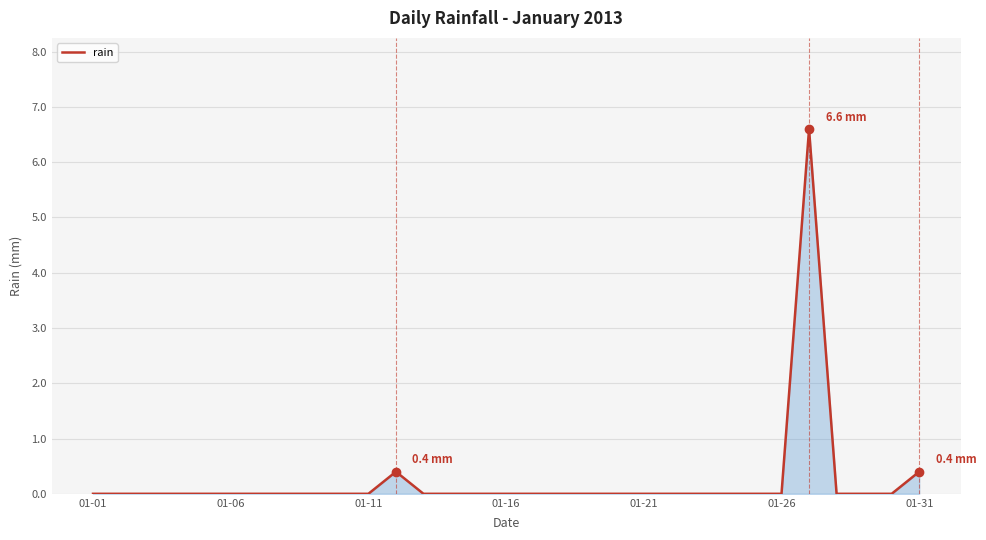

What is the greatest value displayed?

6.6